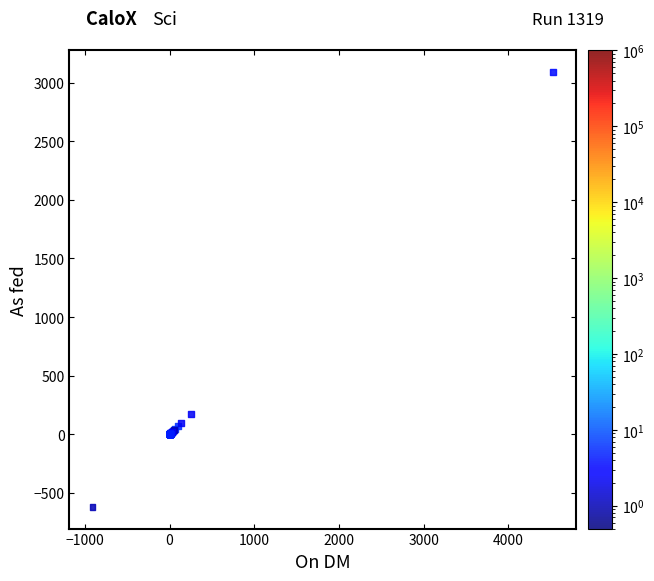

What Y value in the scatter plot is closest to 1235?

175.0